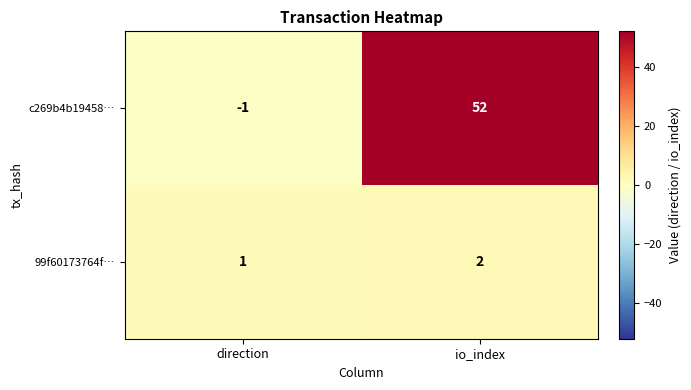

What is the total value across all series at io_index?

54